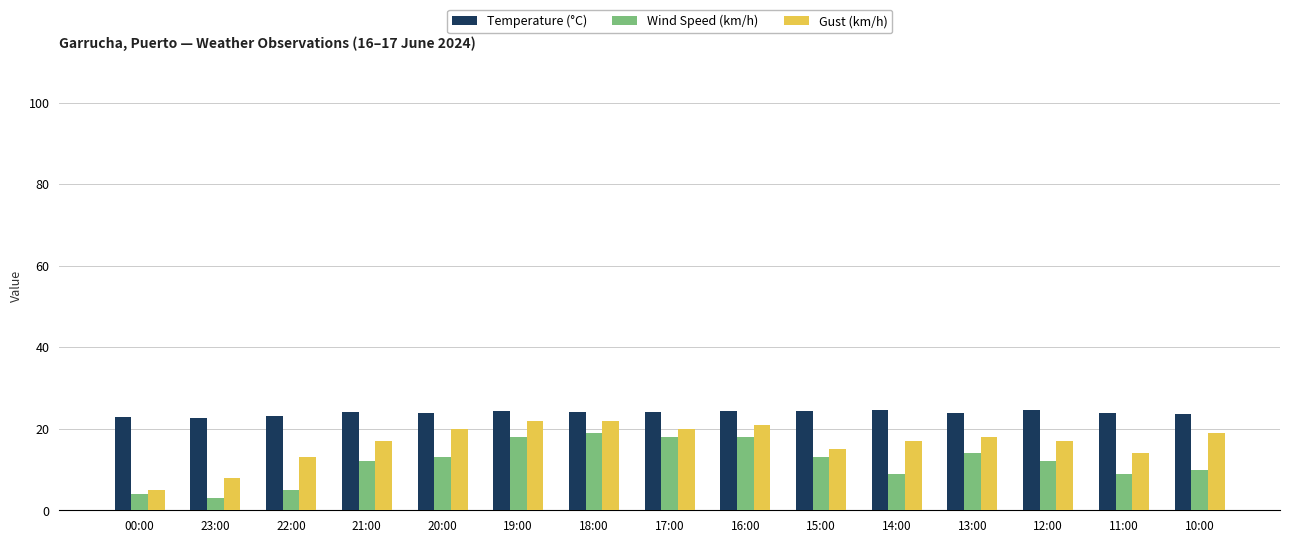

The Wind Speed (km/h) series shows 3.0 at 23:00. True or false?

True